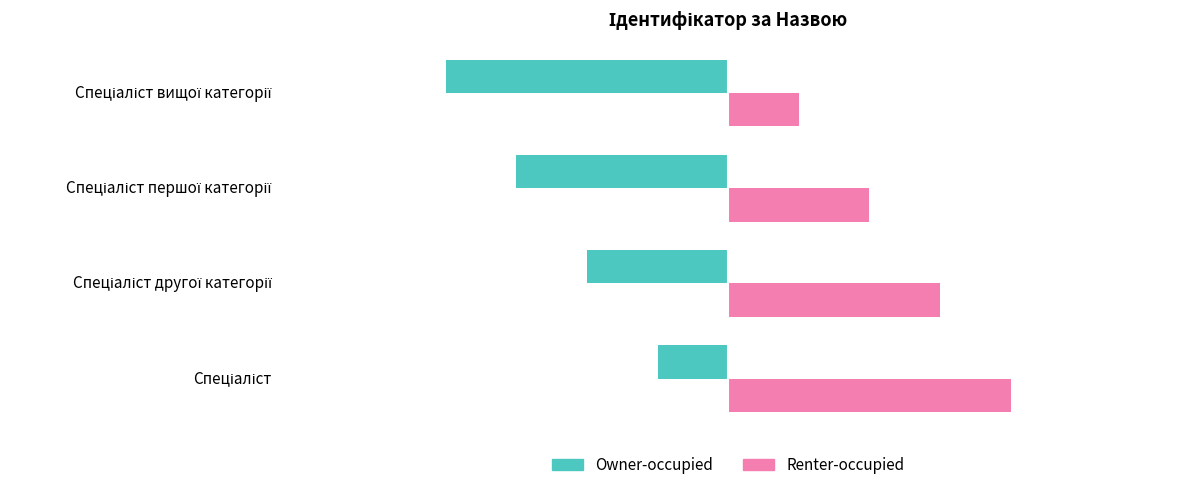

How many Renter-occupied values are between 2 and 4?

3